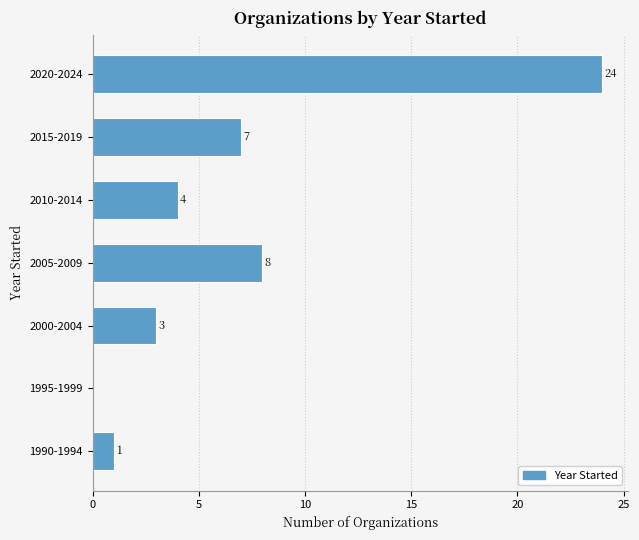

Reading bottom to top, what are all the values shown in this chart?

1990-1994=1	1995-1999=0	2000-2004=3	2005-2009=8	2010-2014=4	2015-2019=7	2020-2024=24